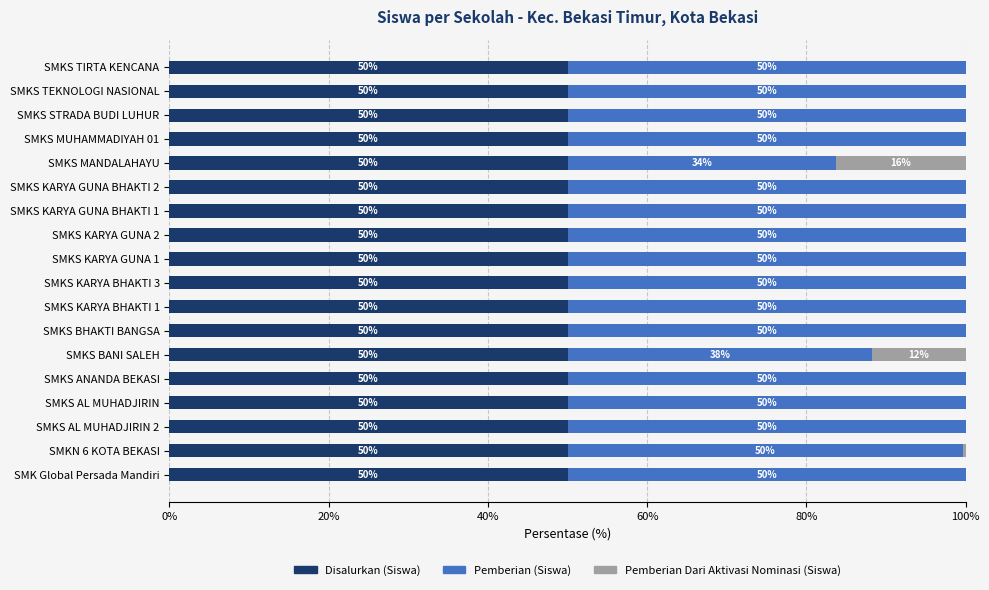

What is the total value across all series at SMKS MANDALAHAYU?

100.0